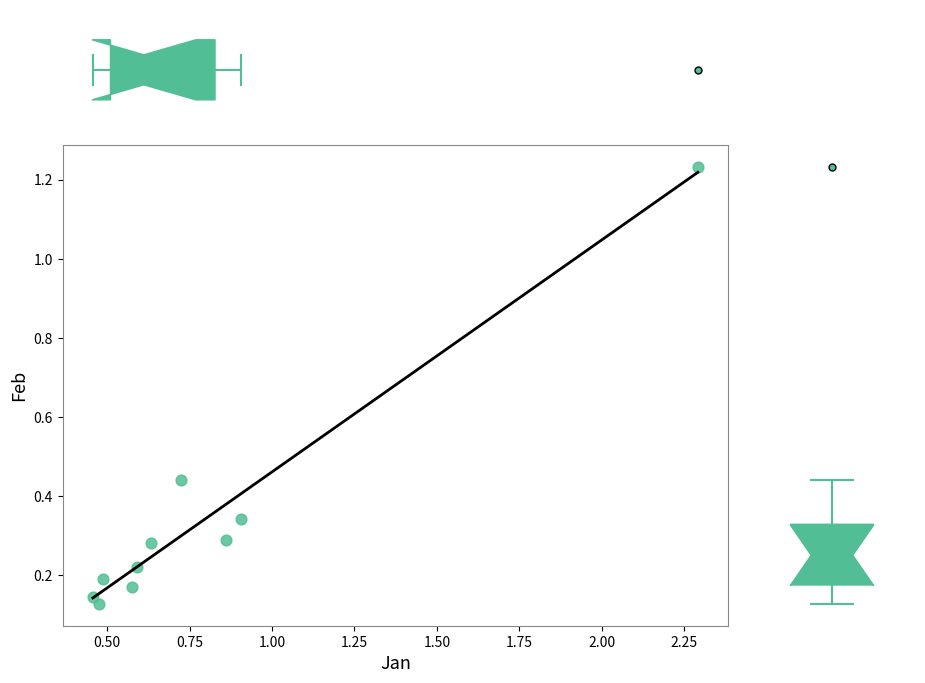

What is the range of Y values (max minus min)?

1.1